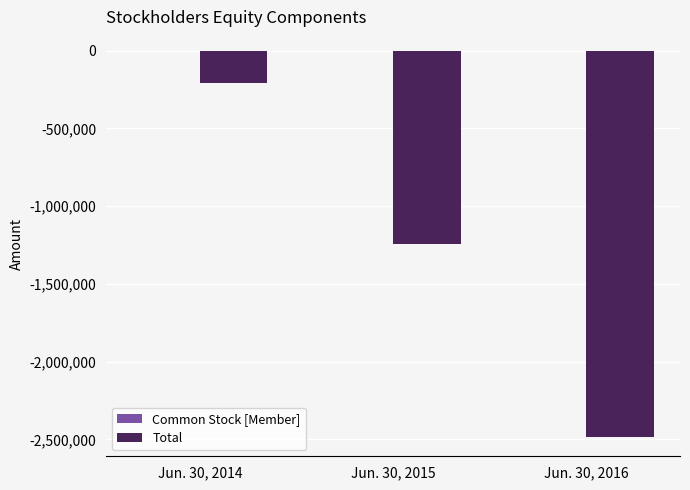

What is the total value across all series at Jun. 30, 2016?

-2484272